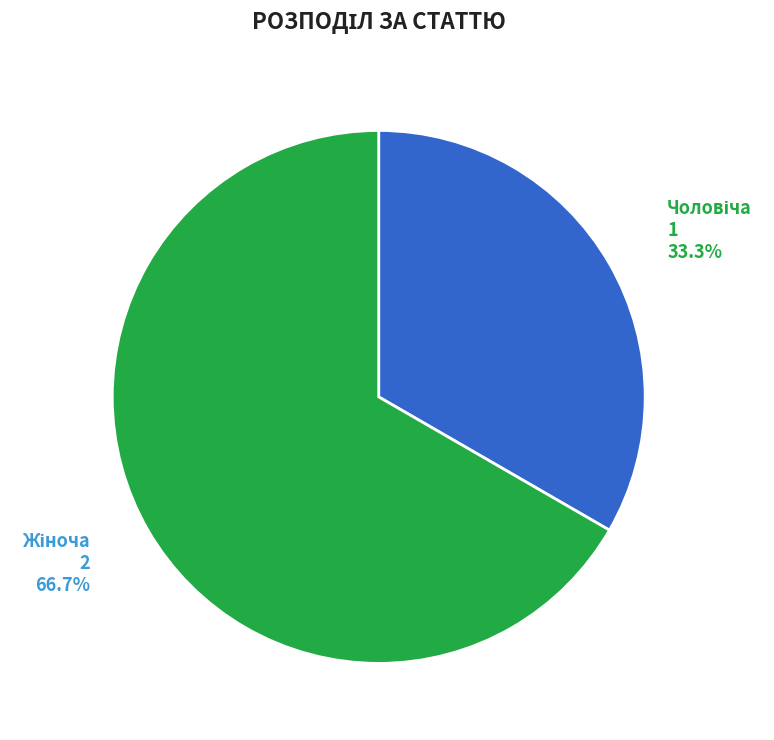

To the nearest percent, what is the difference between the largest and smallest slice percentages?

33%